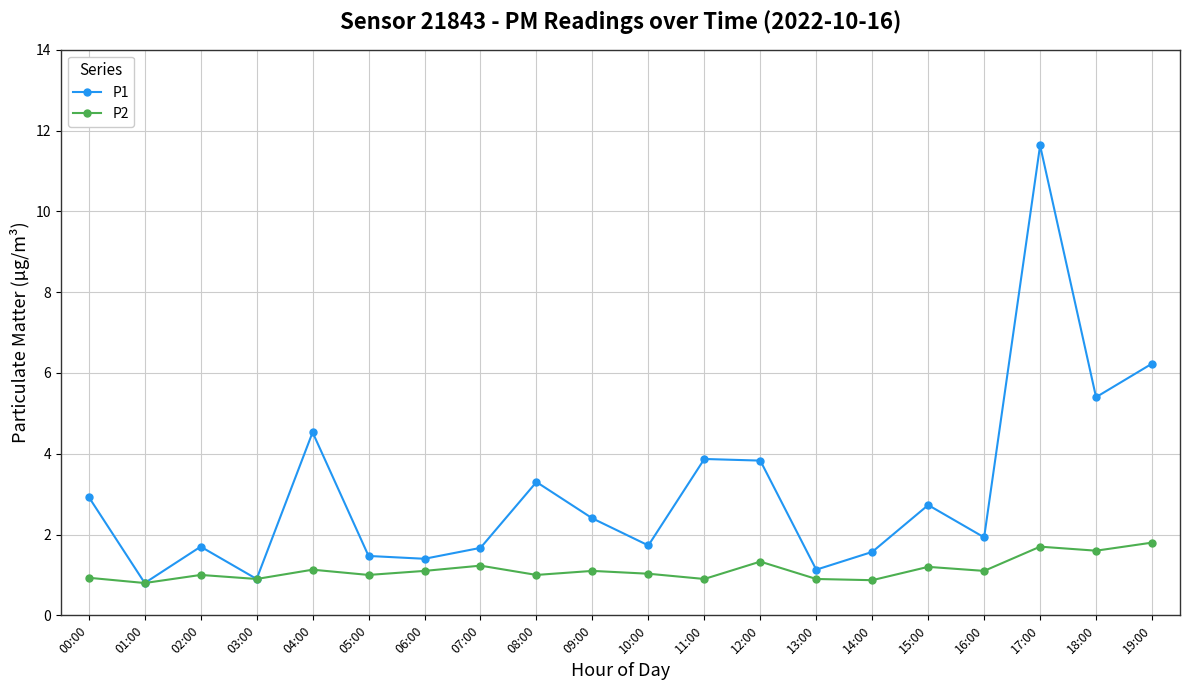

Is the value of P1 at 12:00 greater than the value of P2 at 02:00?

Yes